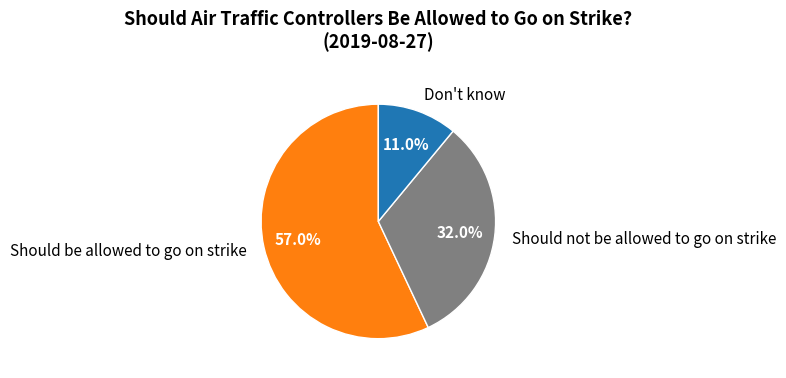

Rank the categories by value from highest to lowest.

Should be allowed to go on strike, Should not be allowed to go on strike, Don't know